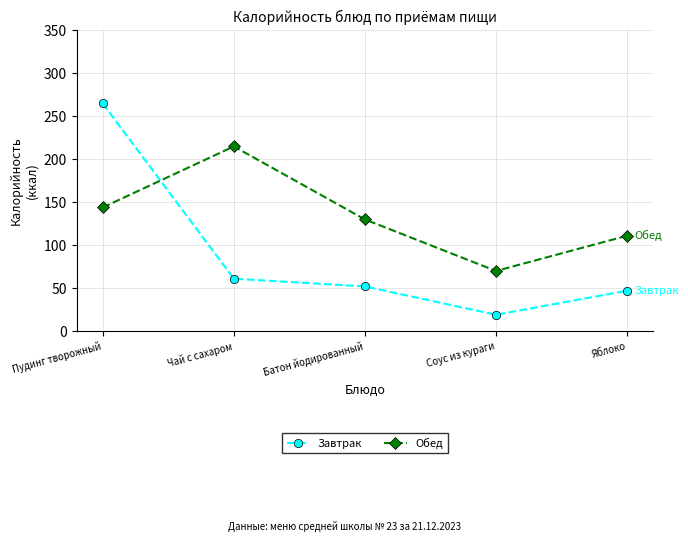

How many interior local valleys does the Завтрак series have?

1